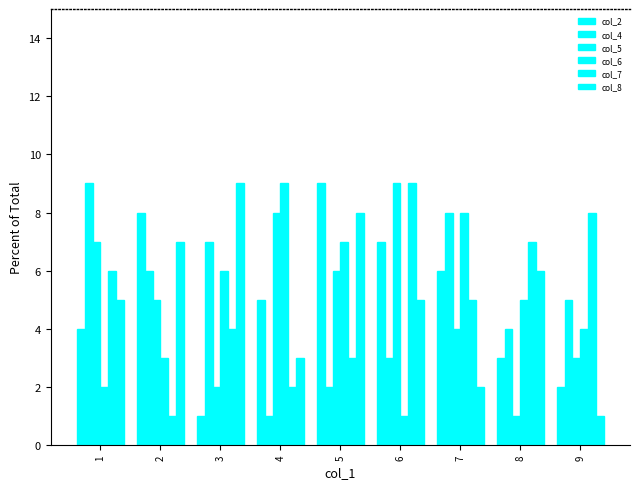

How many groups of bars are there?

9